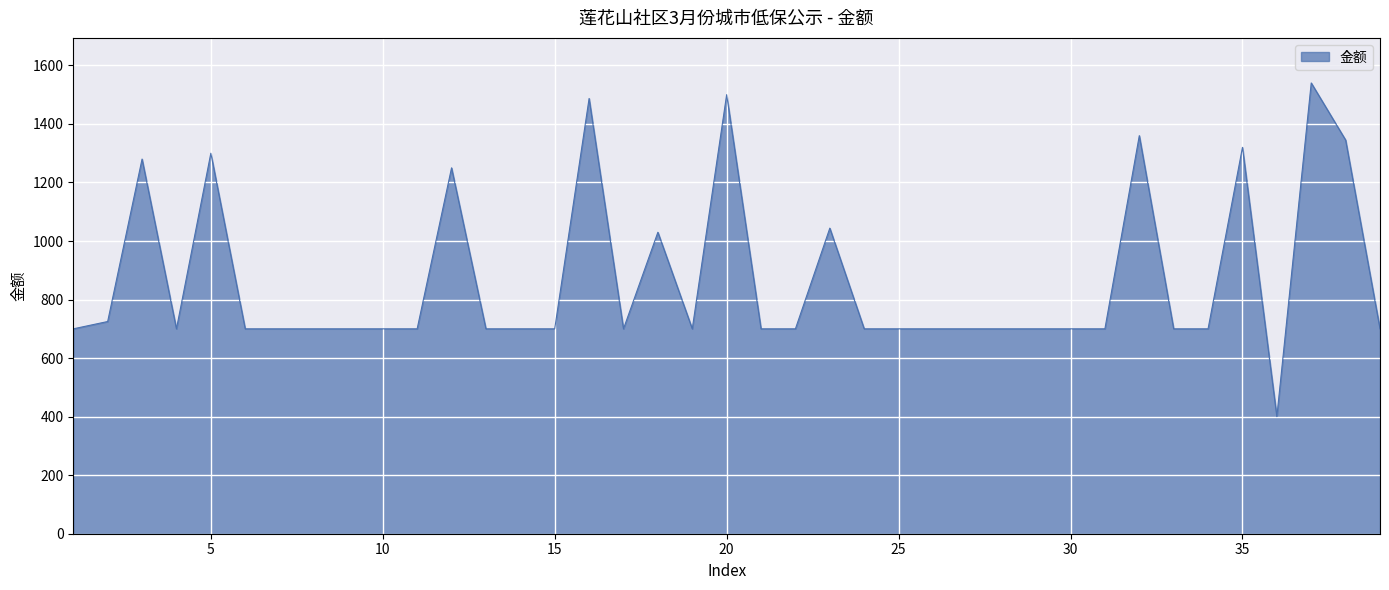

What is the difference between the maximum and minimum values?

1140